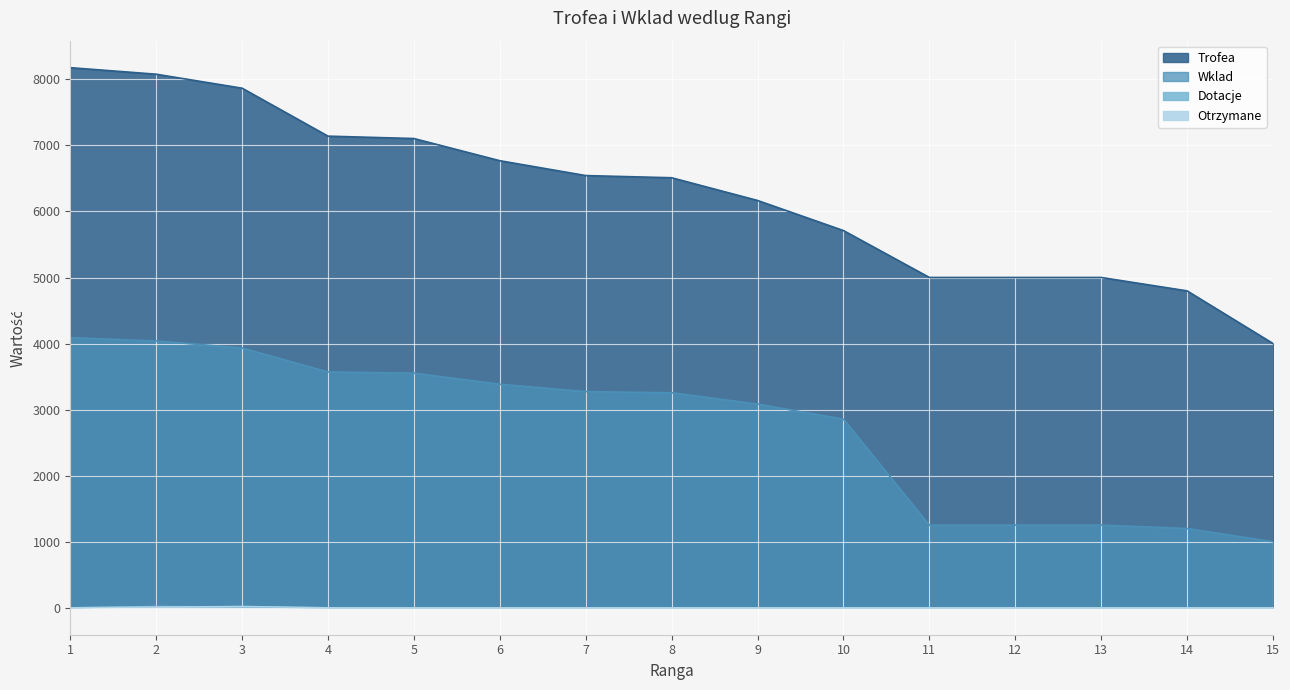

Reading left to right, what are all the values shown in this chart?

Trofea: 1=8178	2=8079	3=7867	4=7141	5=7105	6=6769	7=6544	8=6511	9=6167	10=5711	11=5001	12=5001	13=5001	14=4798	15=4001
Wklad: 1=4089	2=4039	3=3933	4=3570	5=3552	6=3384	7=3272	8=3255	9=3083	10=2855	11=1250	12=1250	13=1250	14=1199	15=1000
Dotacje: 1=0	2=20	3=10	4=0	5=0	6=0	7=0	8=0	9=0	10=0	11=0	12=0	13=0	14=0	15=0
Otrzymane: 1=0	2=10	3=20	4=0	5=0	6=0	7=0	8=0	9=0	10=0	11=0	12=0	13=0	14=0	15=0